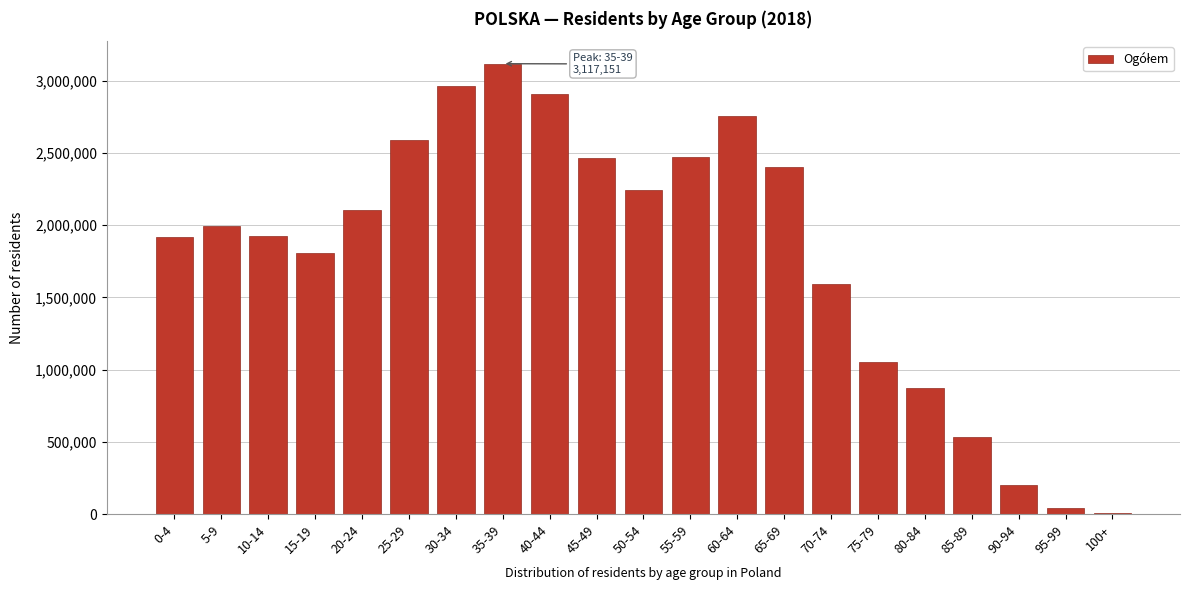

The value at 5-9 is 1992180. True or false?

True